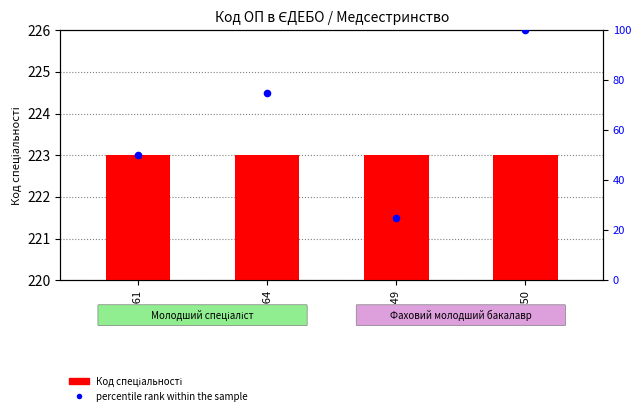

At which category is the sum across all series the highest?

44050